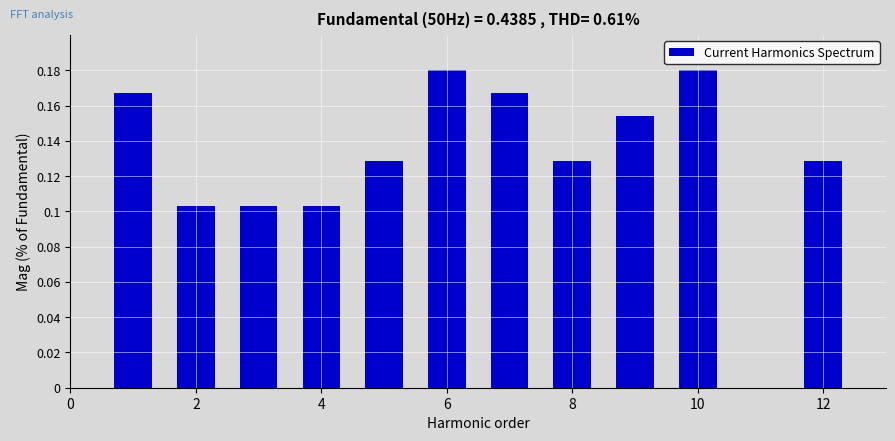

What is the sum of all values?

1.5